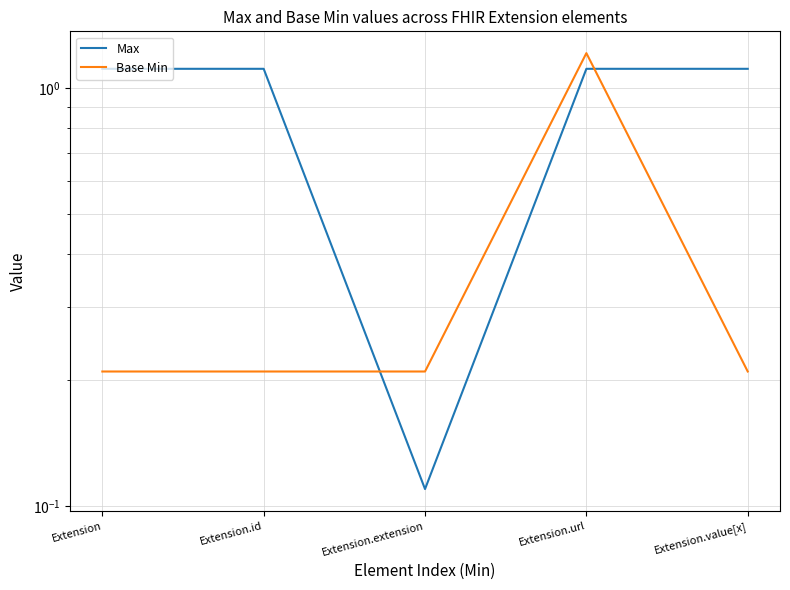

What is the label of the 5th point from the left?

Extension.value[x]